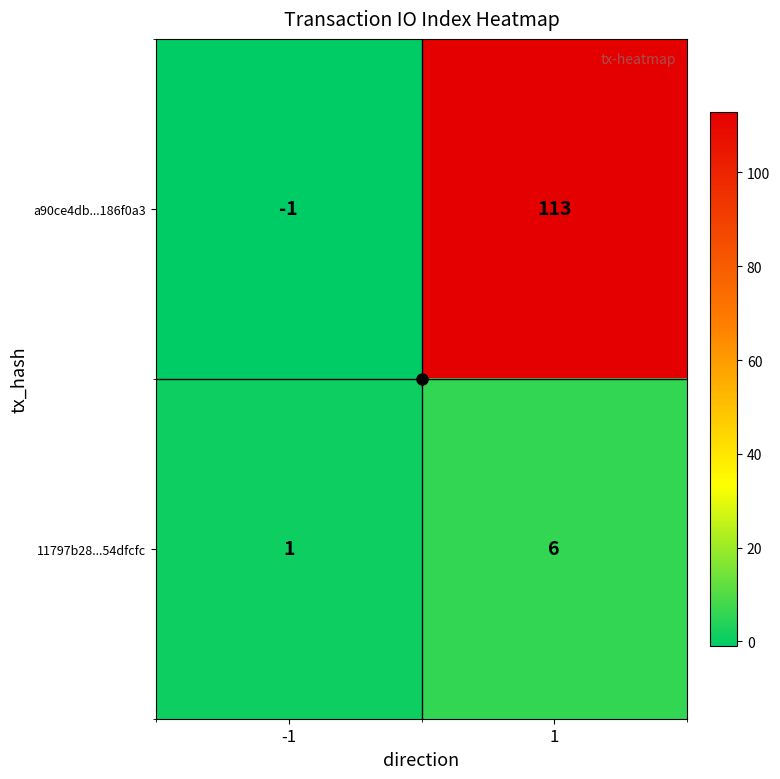

Which series has the largest total across all categories?

a90ce4db...186f0a3